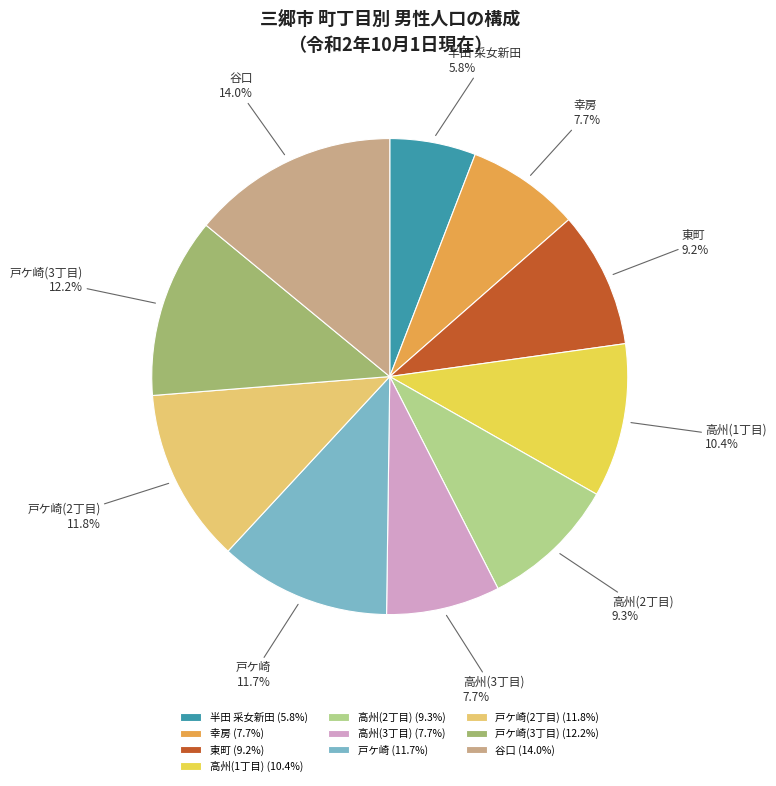

How many slices are in this pie chart?

10